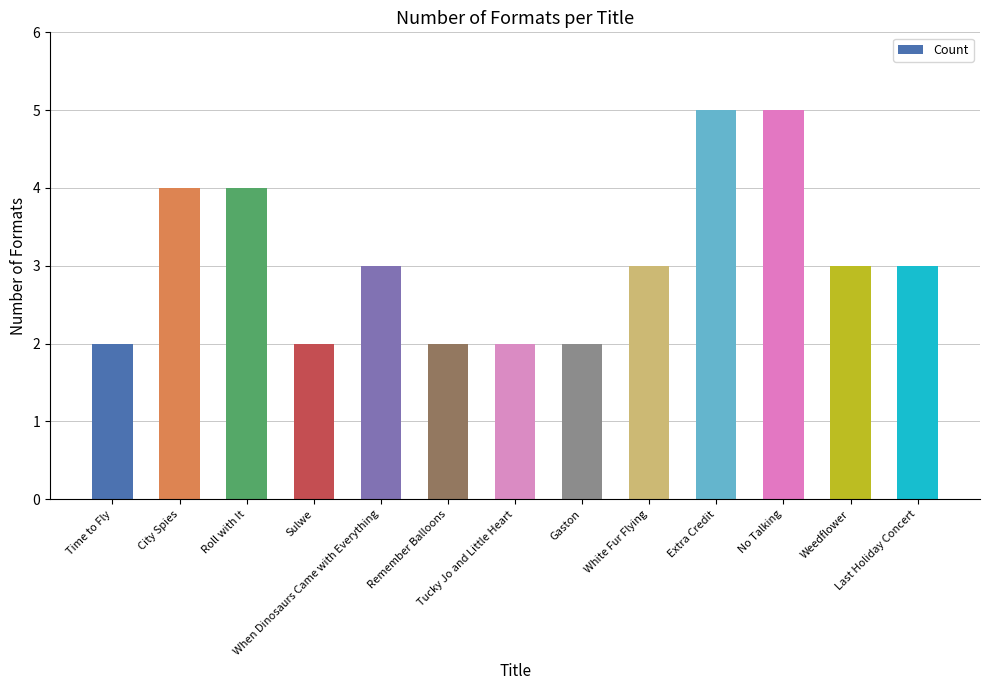

What is the average value?

3